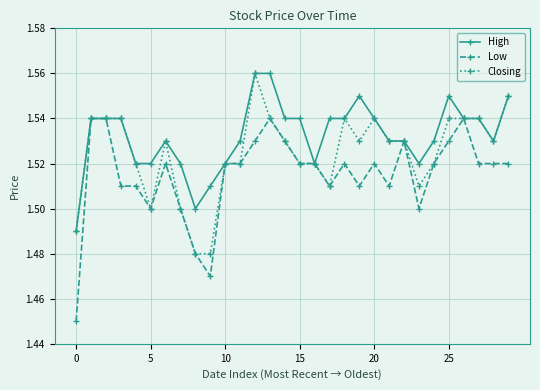

Which series has the largest range (max minus min)?

Low